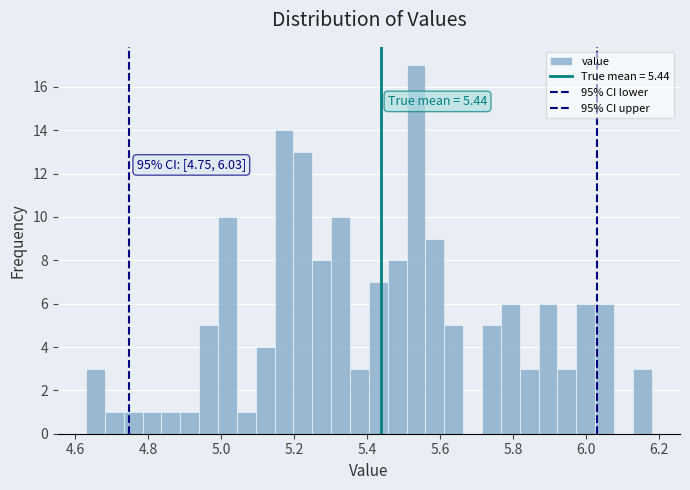

Around what value on the x-axis is the tallest bar? Give the approximate position of its centre, as read against the axis.

5.54